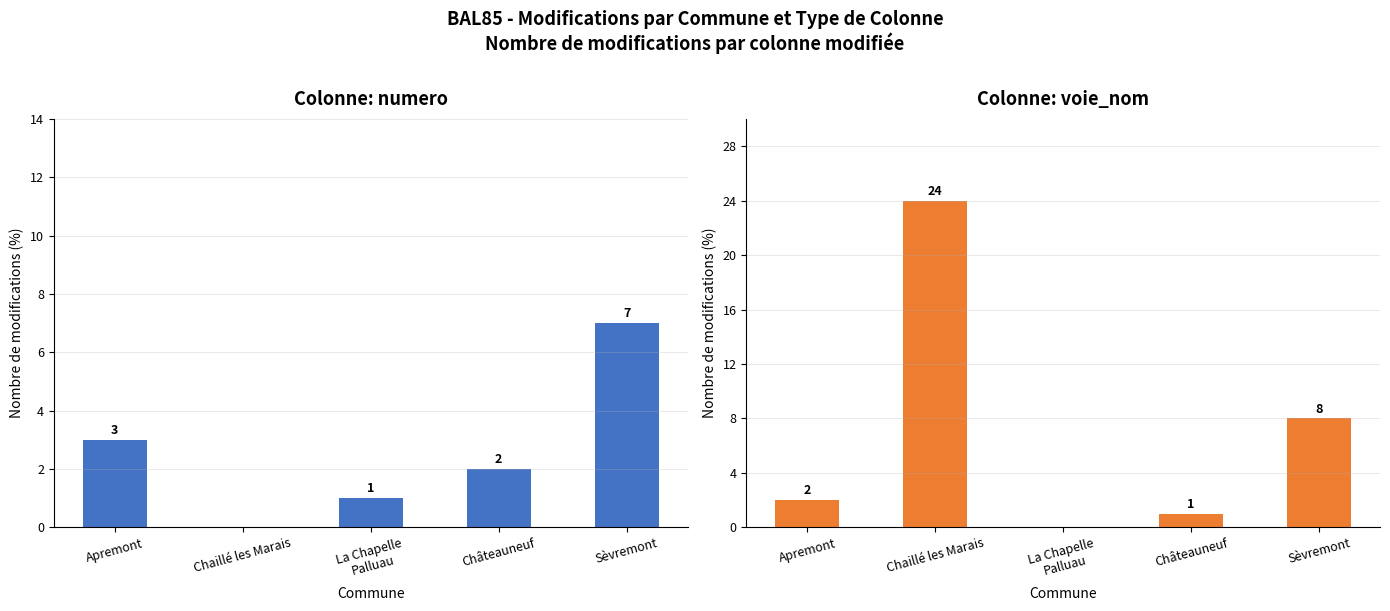

What is the approximate value of voie_nom at Apremont?

2